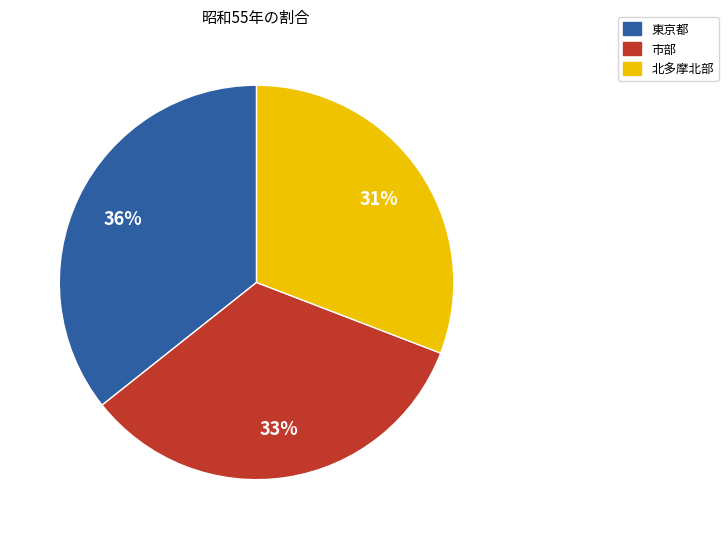

What is the ratio of the value at 東京都 to the value at 北多摩北部?

1.2